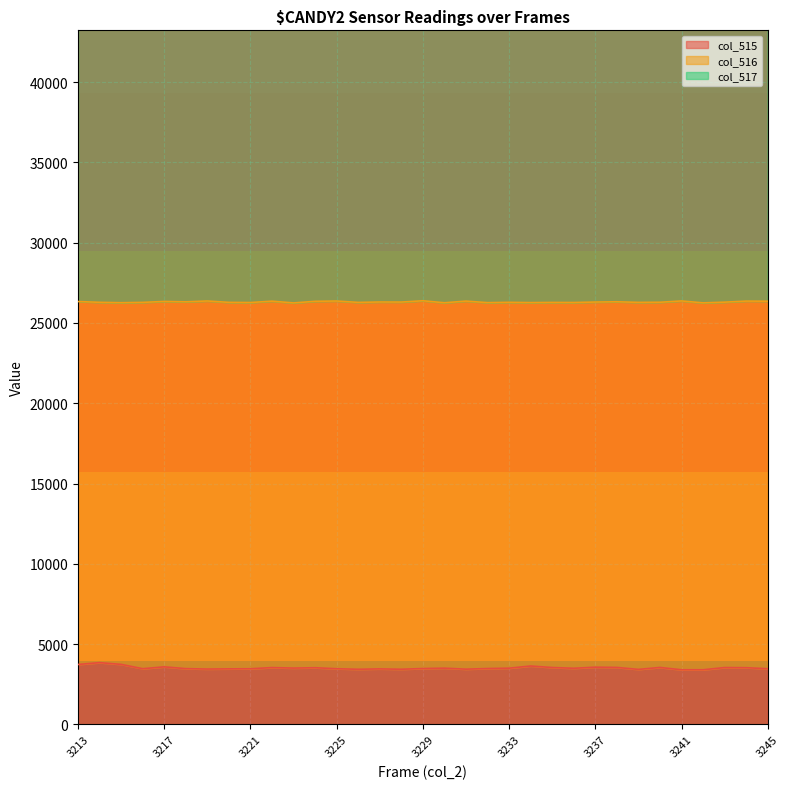

Is it true that col_516 equals 39558 at 3237?

False